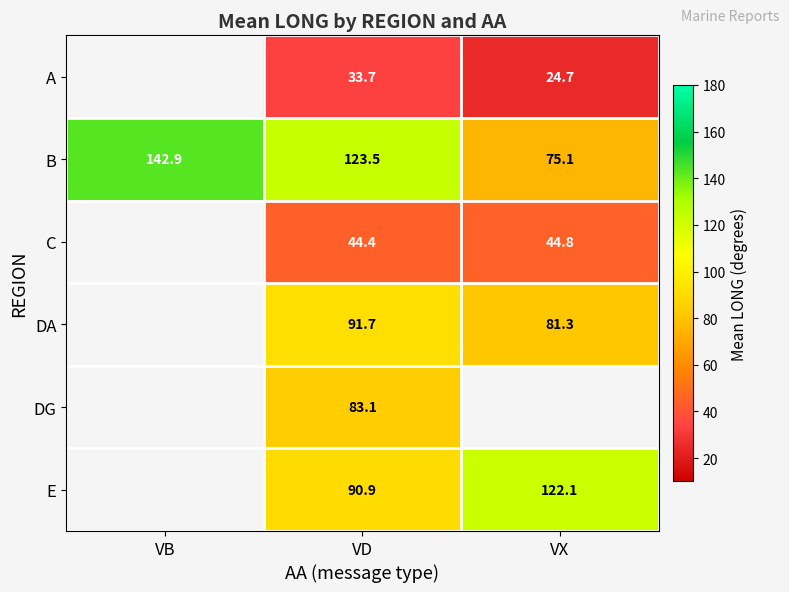

How many data points does each series have?

3